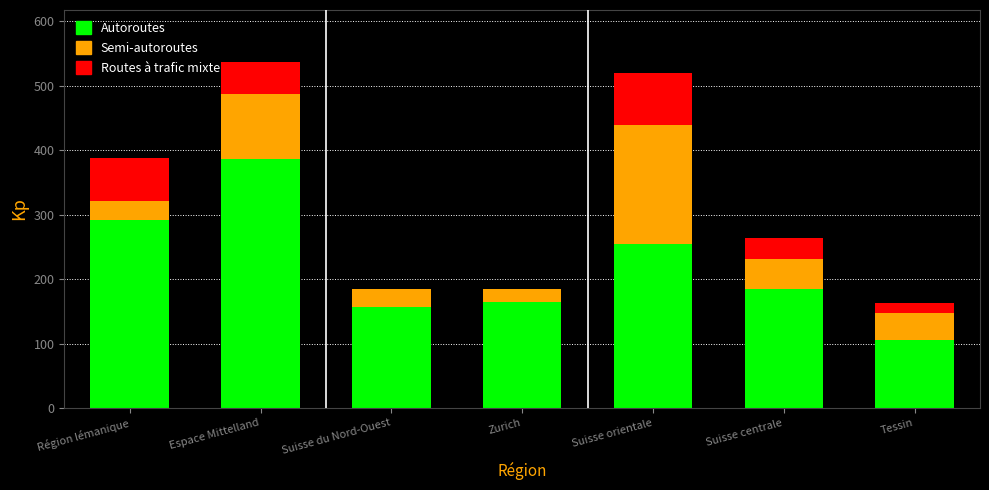

Reading left to right, transcribe the values for Autoroutes.

Région lémanique=291.3	Espace Mittelland=386.0	Suisse du Nord-Ouest=156.9	Zurich=163.9	Suisse orientale=254.5	Suisse centrale=185.4	Tessin=106.3